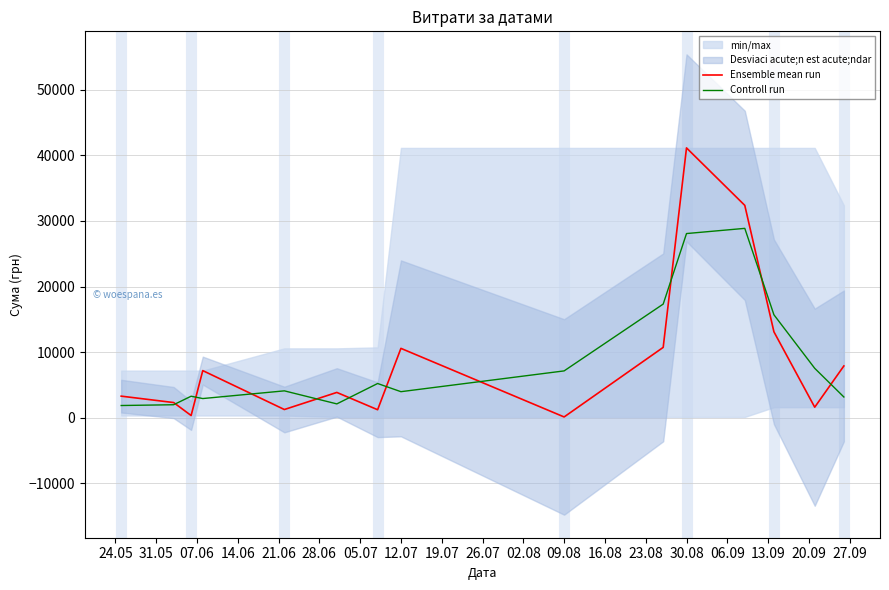

What is the minimum value for Controll run?

1877.4